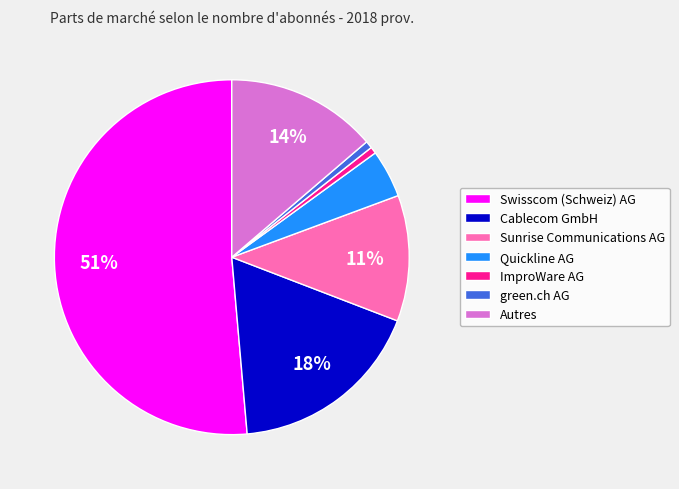

To the nearest percent, what percentage of the pie is green.ch AG?

1%